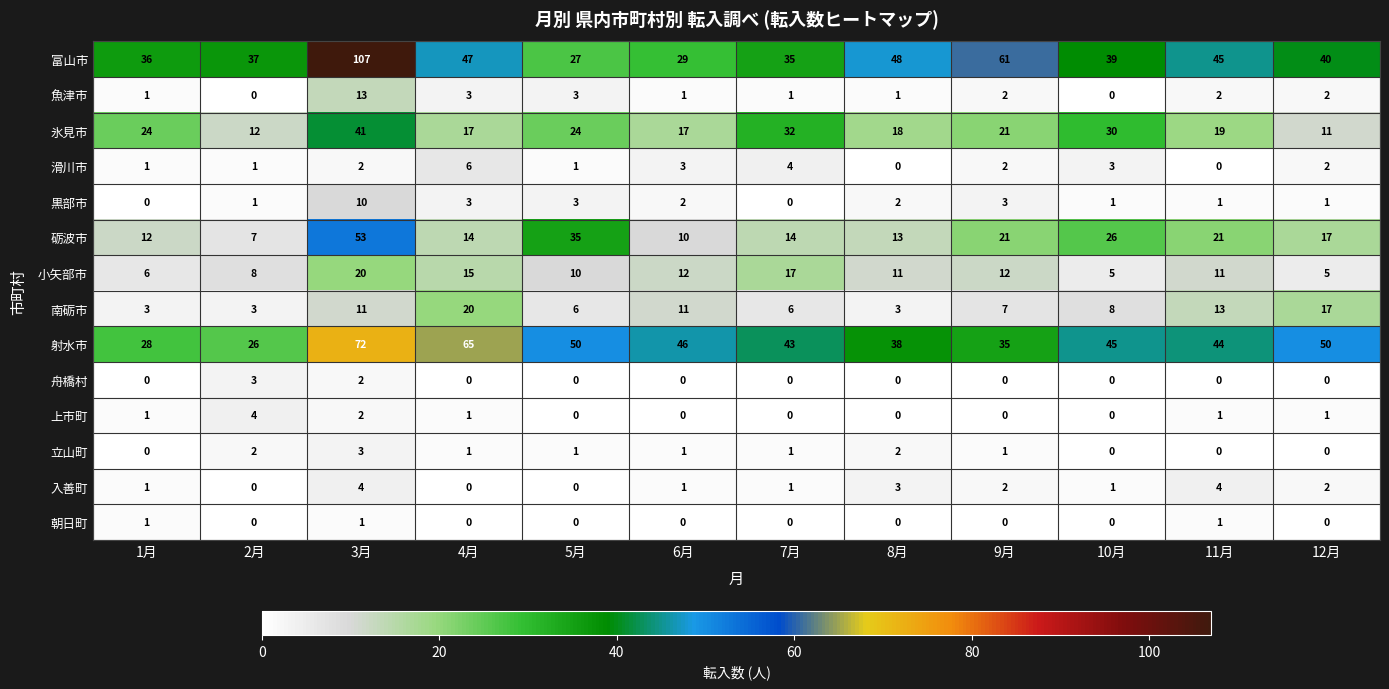

What is the difference between the 小矢部市 values at 6月 and 10月?

7